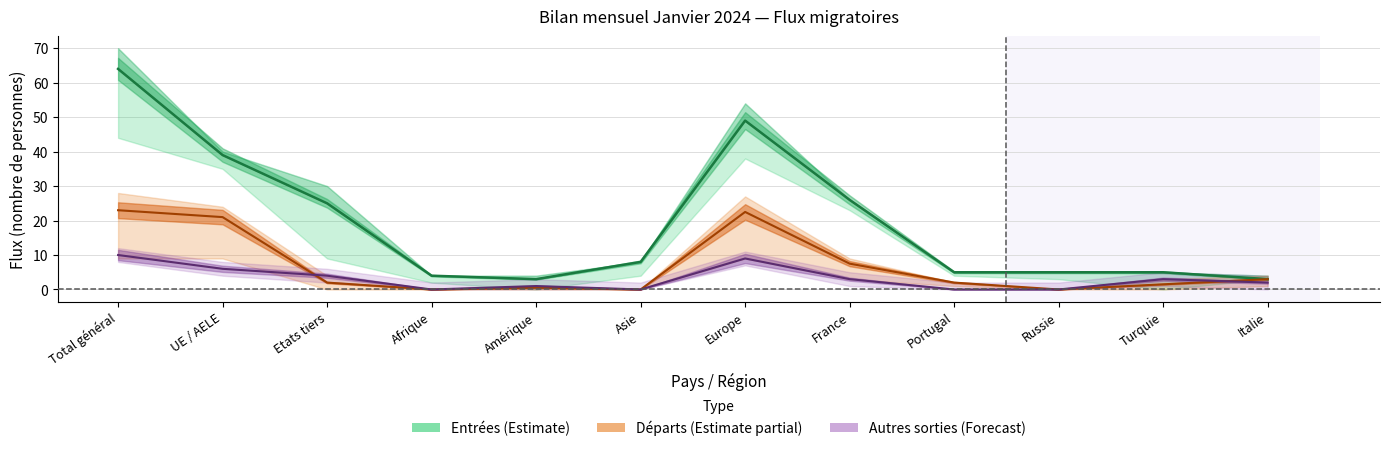

Which category has the lowest value in the Départs / Diminutions (Estimate partial) series?

Afrique